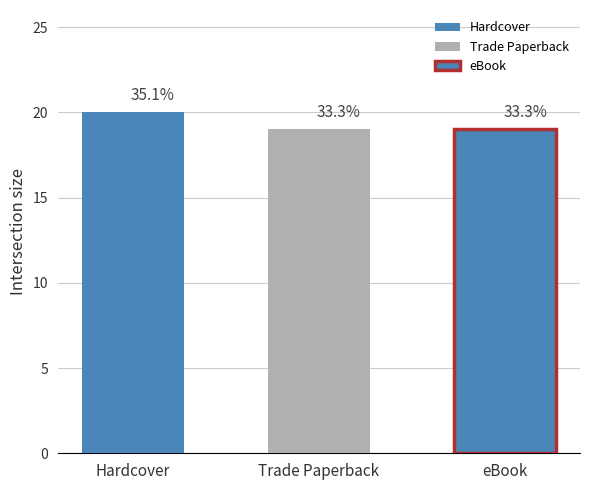

Reading left to right, list all the values displayed in this chart.

Hardcover=20	Trade Paperback=19	eBook=19